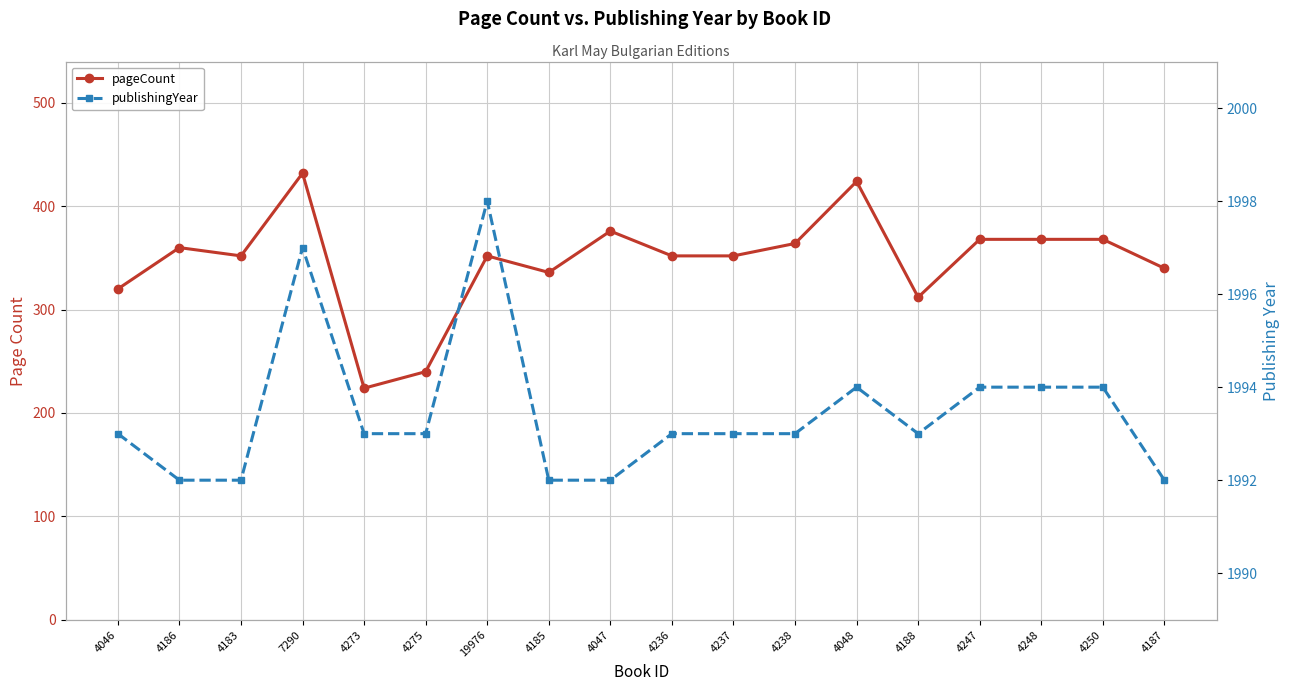

What is the maximum value for publishingYear?

1998